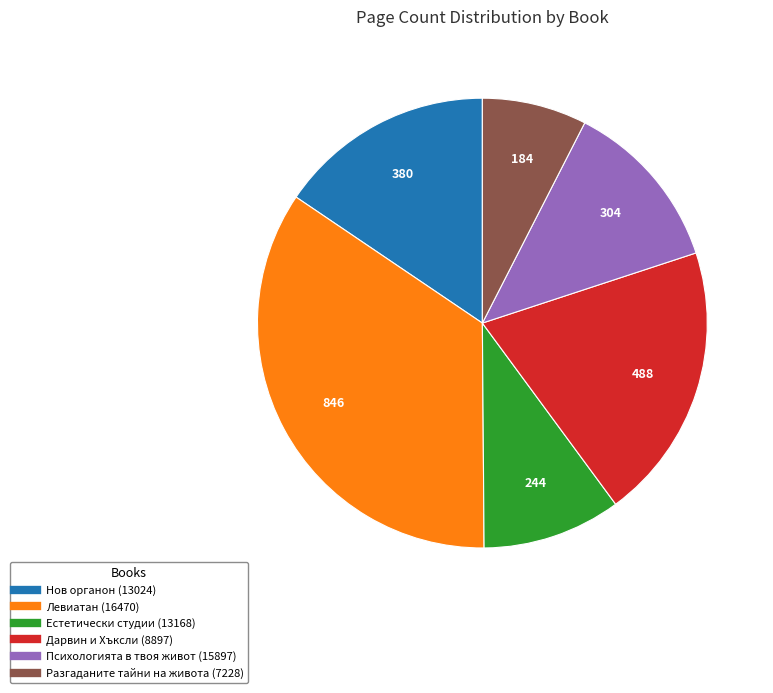

Does Нов органон (13024) account for over 50% of the chart?

No